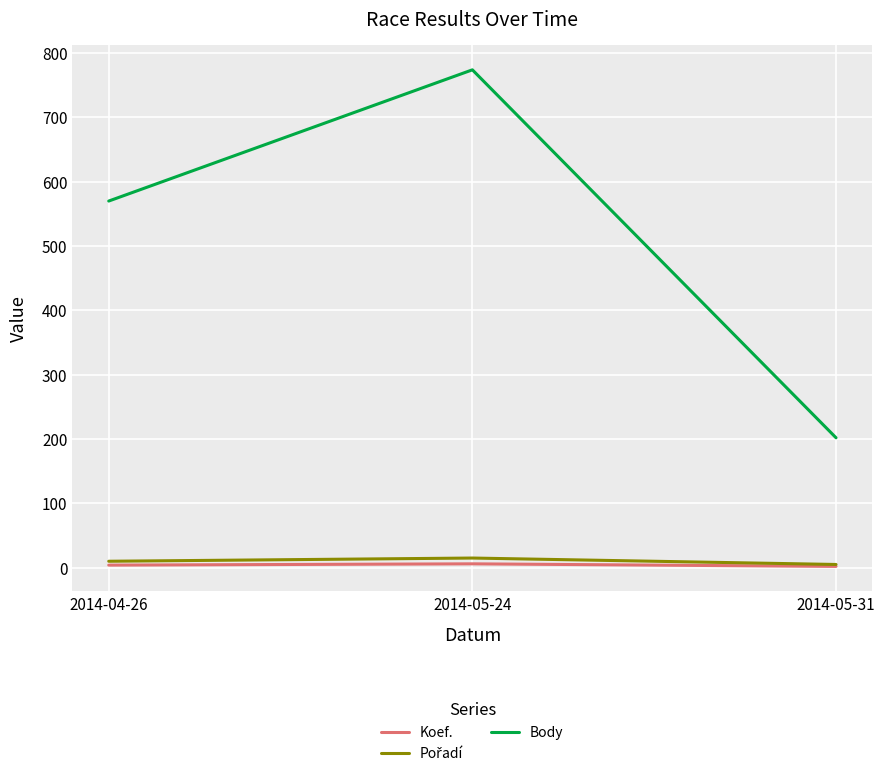

What is the difference between the highest and lowest values at 2014-04-26?

566